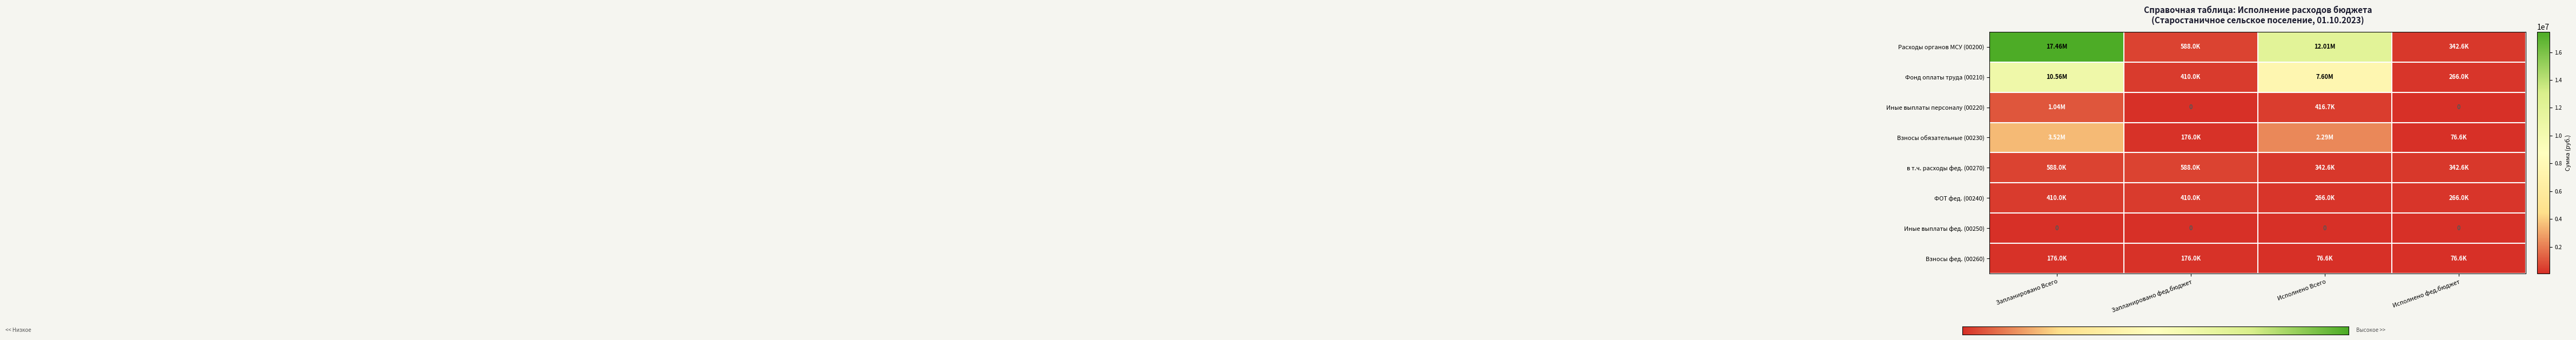

Is it true that 00270 equals 37269.0 at Исполнено Всего?

False